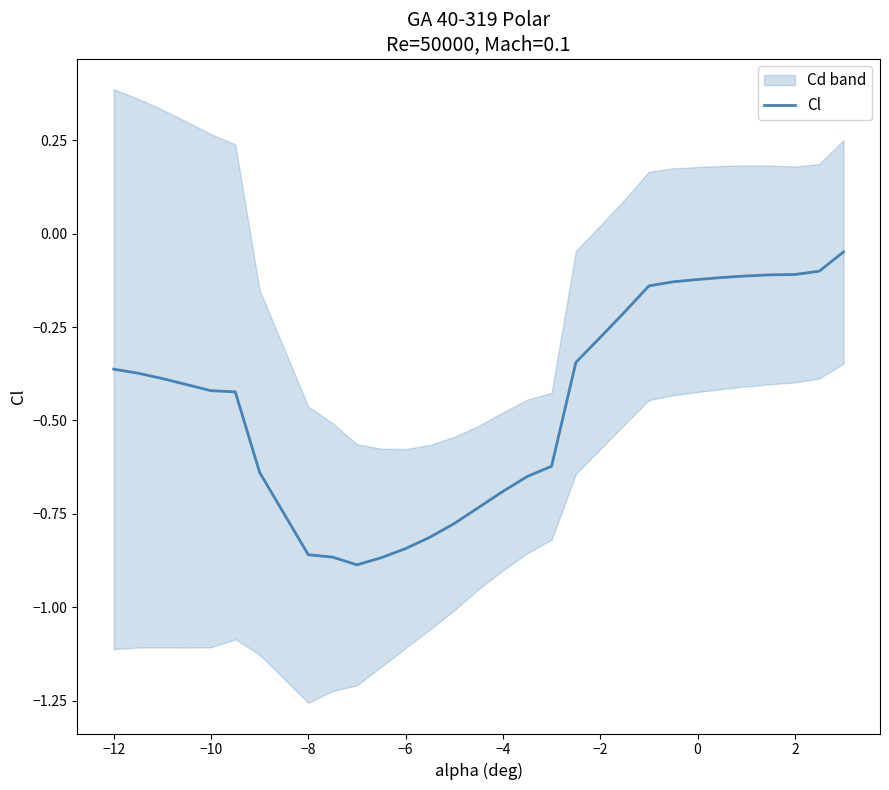

Reading left to right, list all the values displayed in this chart.

-0.4	-0.4	-0.4	-0.4	-0.4	-0.4	-0.6	-0.9	-0.9	-0.9	-0.9	-0.8	-0.8	-0.8	-0.7	-0.7	-0.7	-0.6	-0.3	-0.3	-0.2	-0.1	-0.1	-0.1	-0.1	-0.1	-0.1	-0.1	-0.1	-0.0